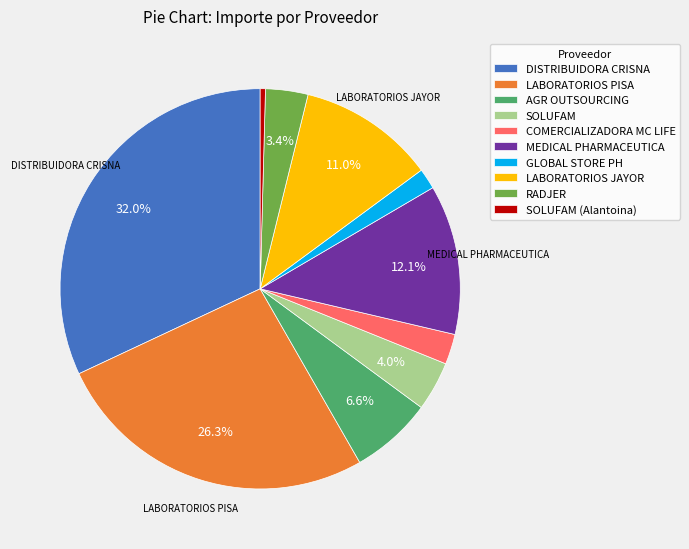

Combined, do SOLUFAM (Alantoina) and MEDICAL PHARMACEUTICA account for over 50%?

No